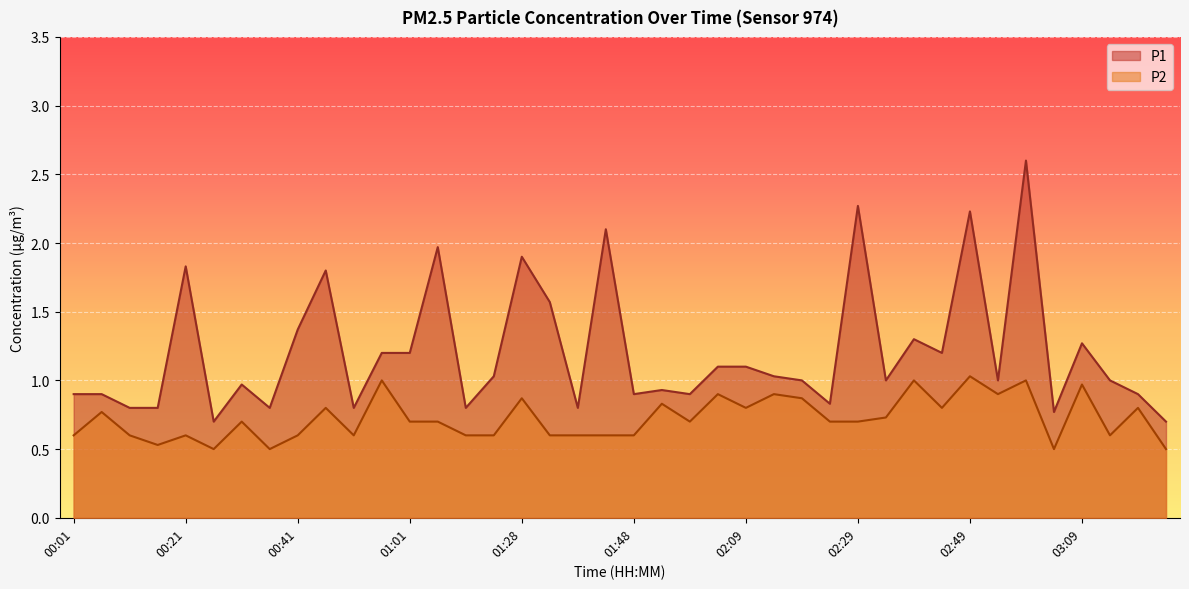

Which series has the largest range (max minus min)?

P1